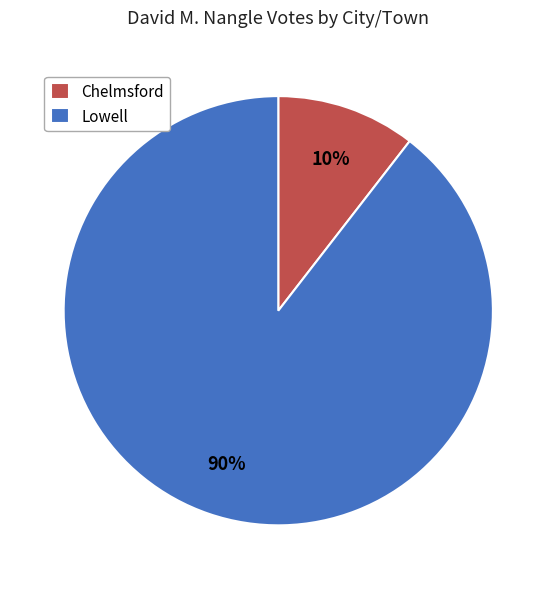

Rank the categories by value from highest to lowest.

Lowell, Chelmsford